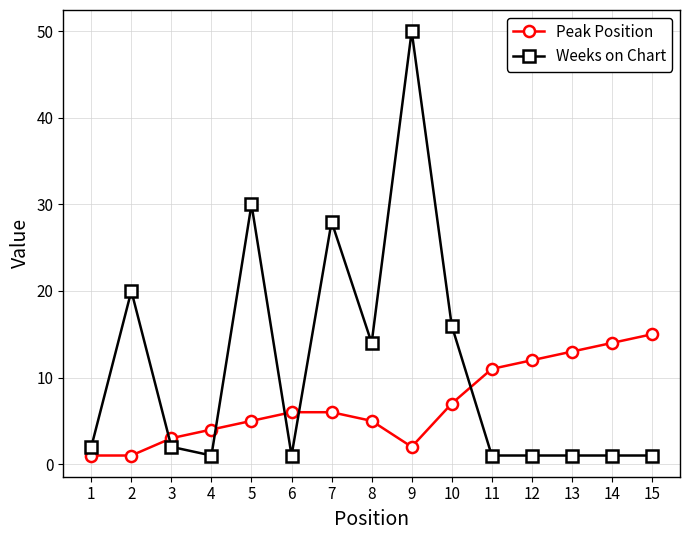

The Peak Position series shows 10 at 7. True or false?

False